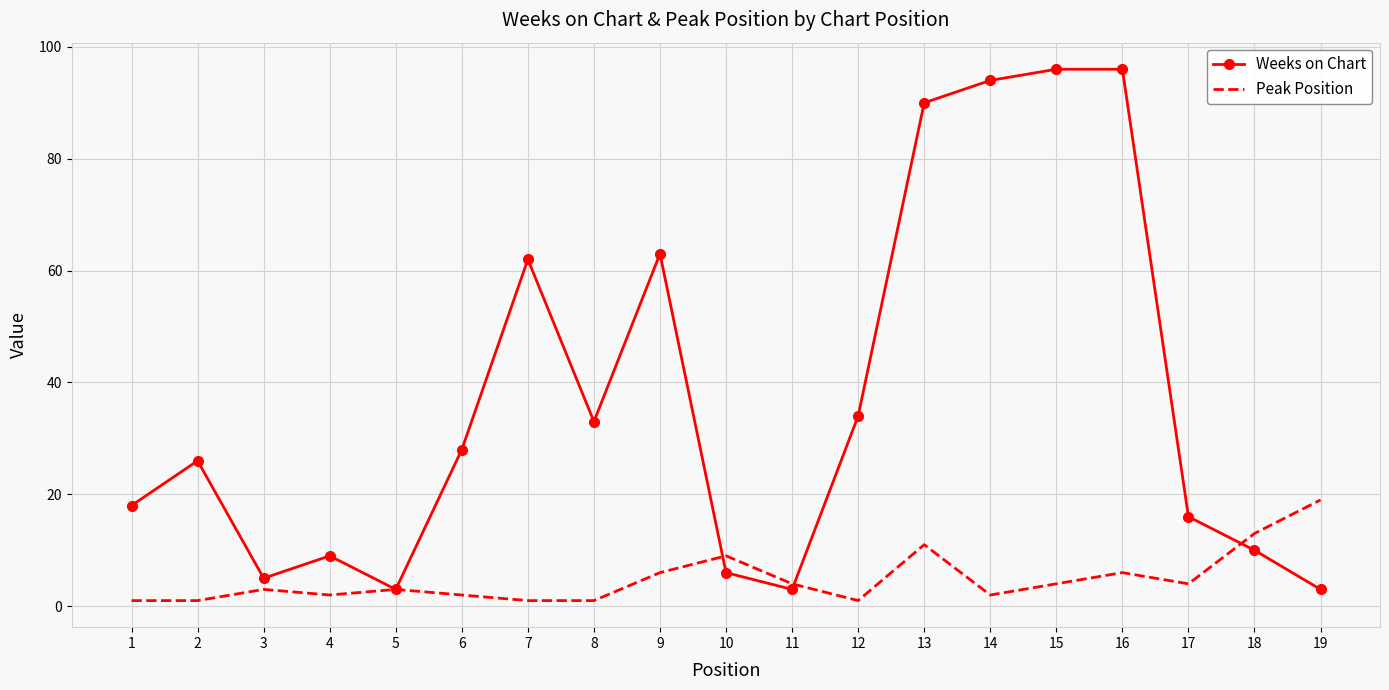

What is the sum of the Weeks on Chart values at 4 and 14?

103